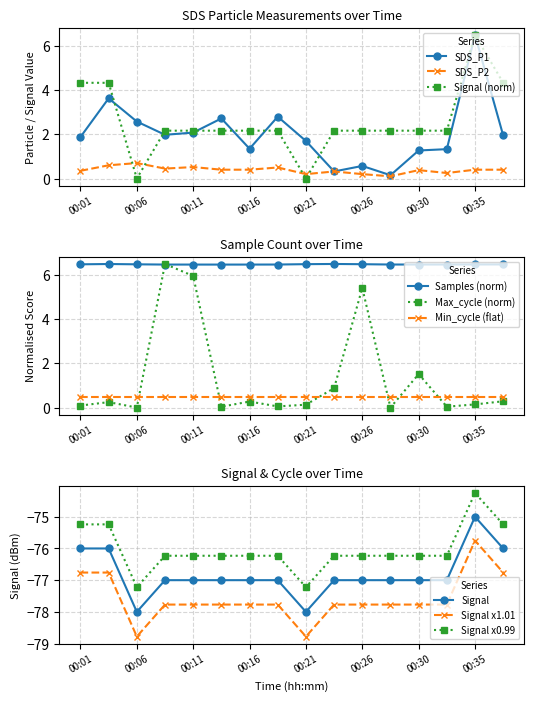

In SDS_P1, how many points are lower than both neighbors (excluding endpoints)?

4